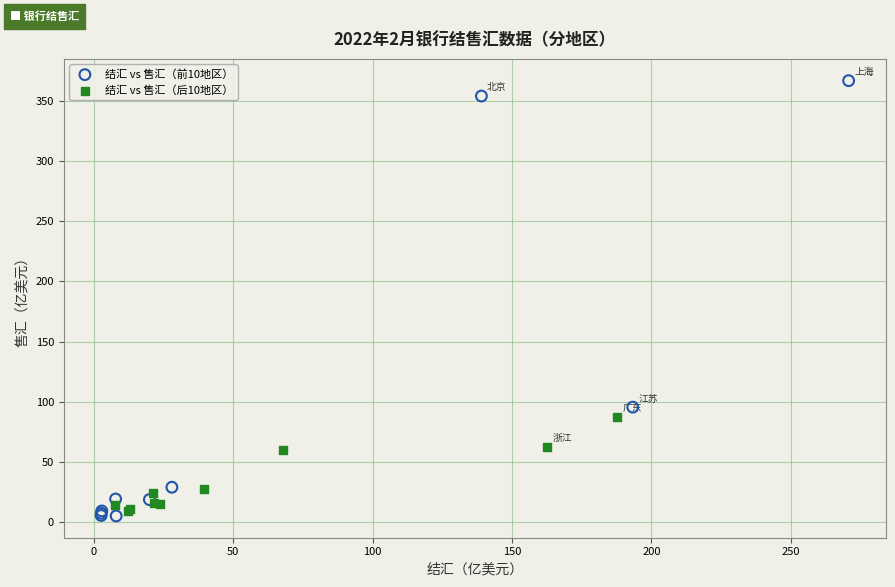

Which series reaches the maximum Y coordinate?

结汇 vs 售汇（前10地区）